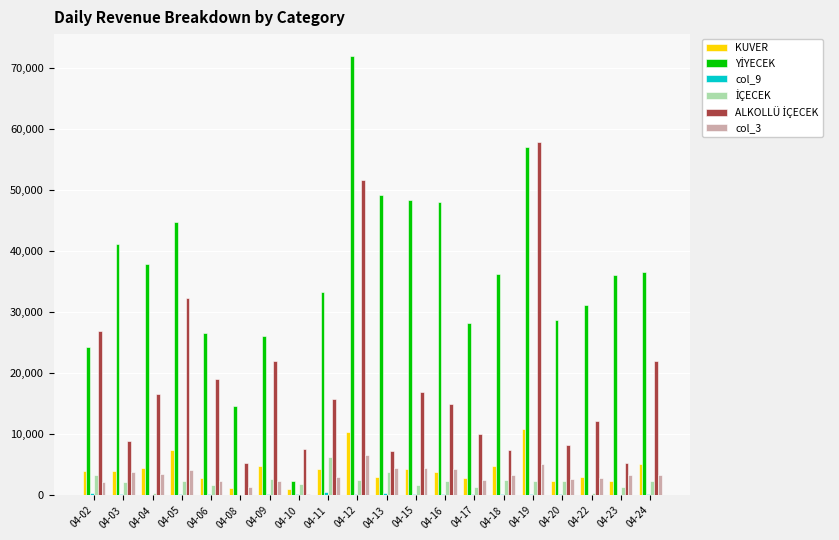

At which category is the sum across all series the highest?

04-12